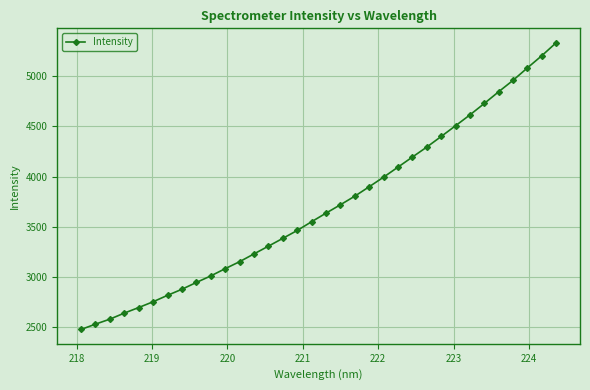

What is the sum of all values?

125787.6